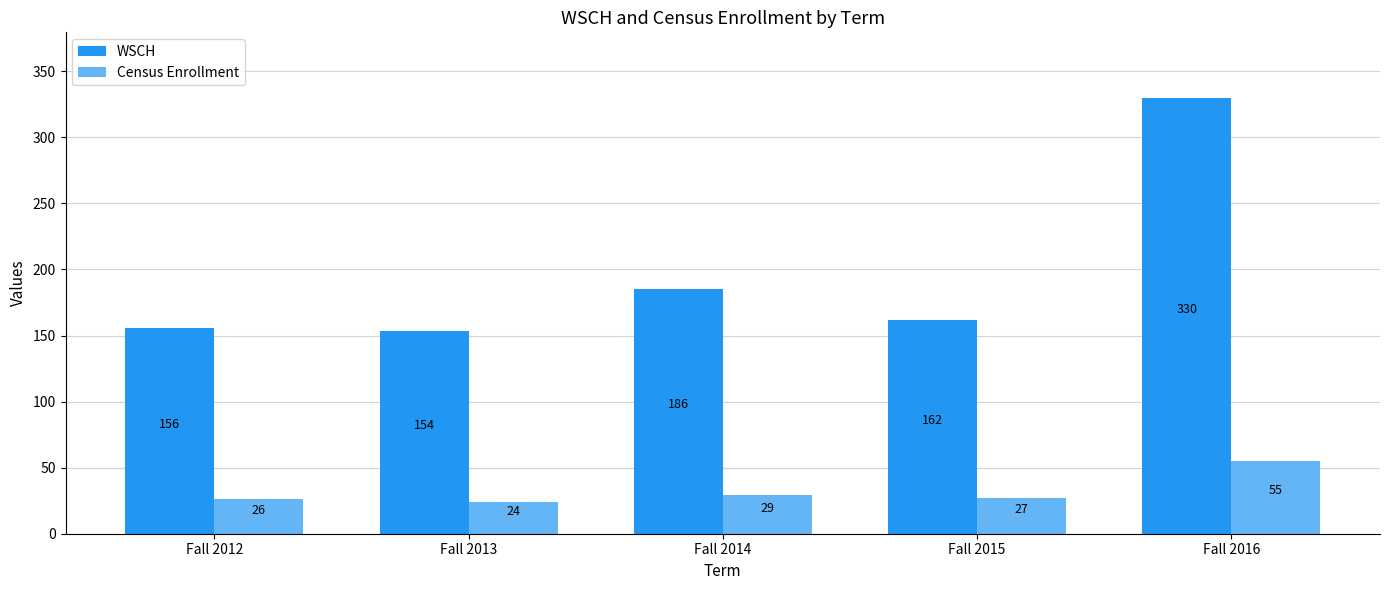

What is the spread (max minus min) of values at Fall 2015?

135.0